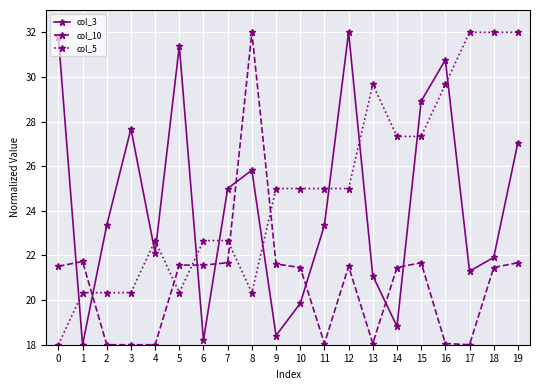

What is the sum of all col_3 values?

486.8